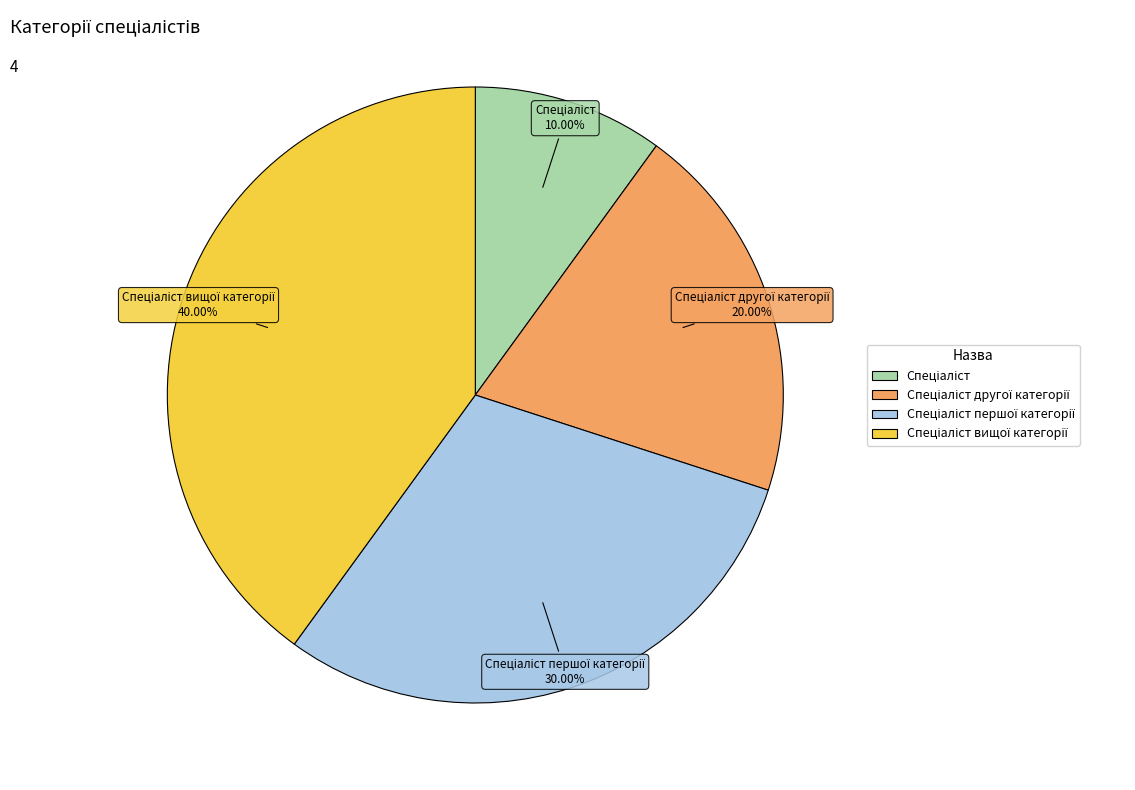

Does any single category account for the majority?

No